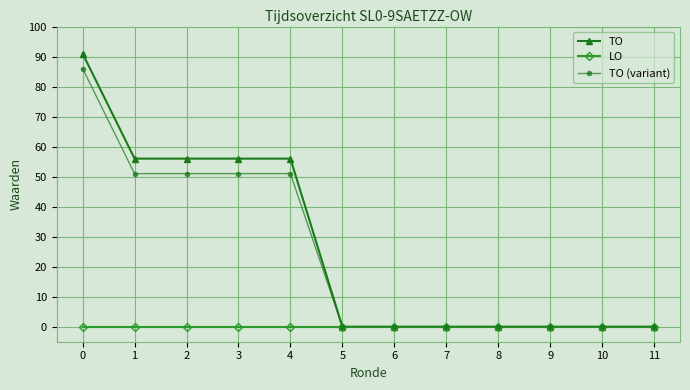

What is the value of the TO point at the 2nd from the left?

56